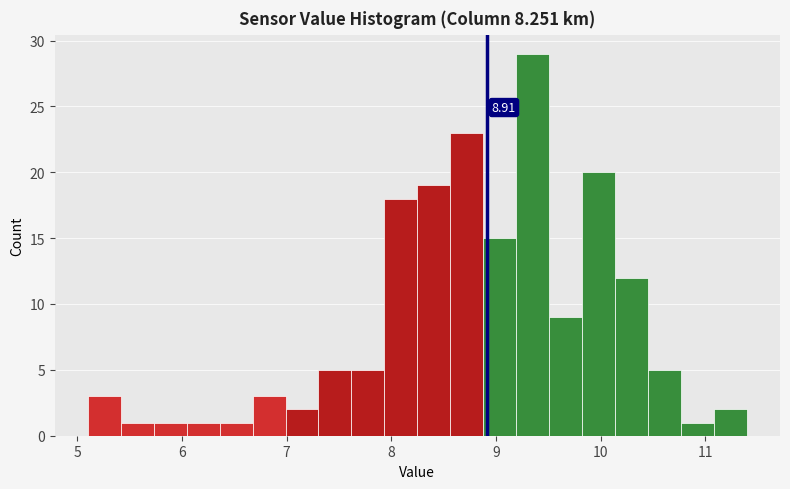

Read against the x-axis, roughly where is the centre of the tallest bar?

9.4